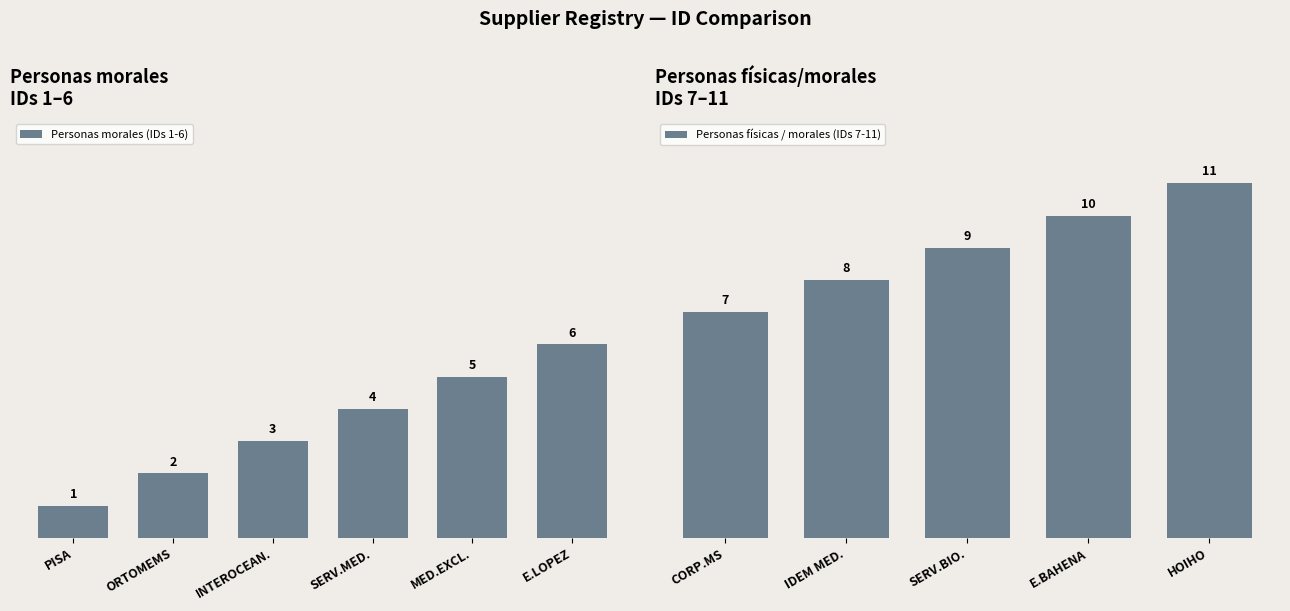

Is it true that the value at SERVICIO Y SOPORTE BIOMEDICO S.A. is 9?

True